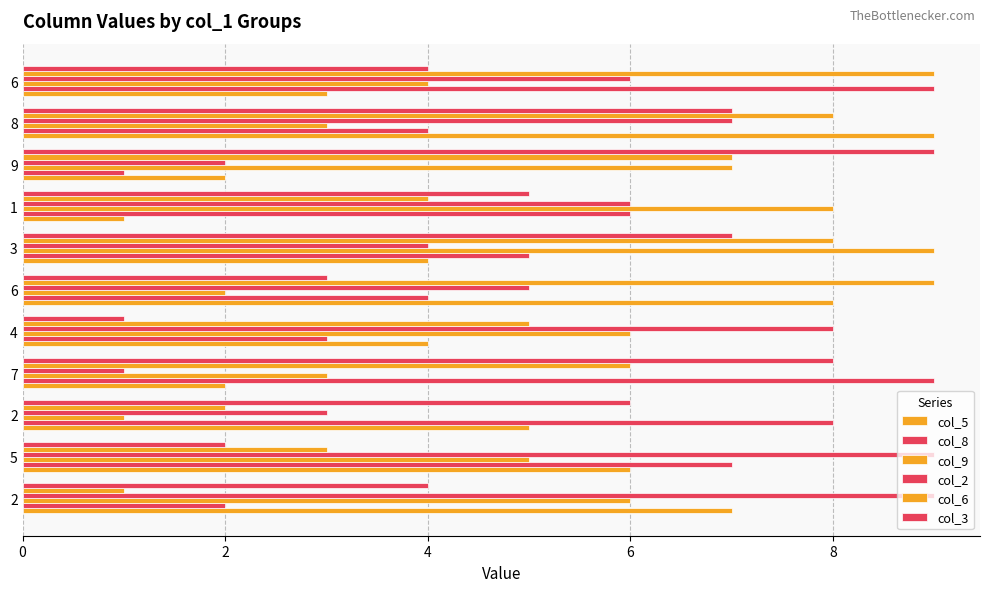

How many values in the col_6 series are below 6?

5